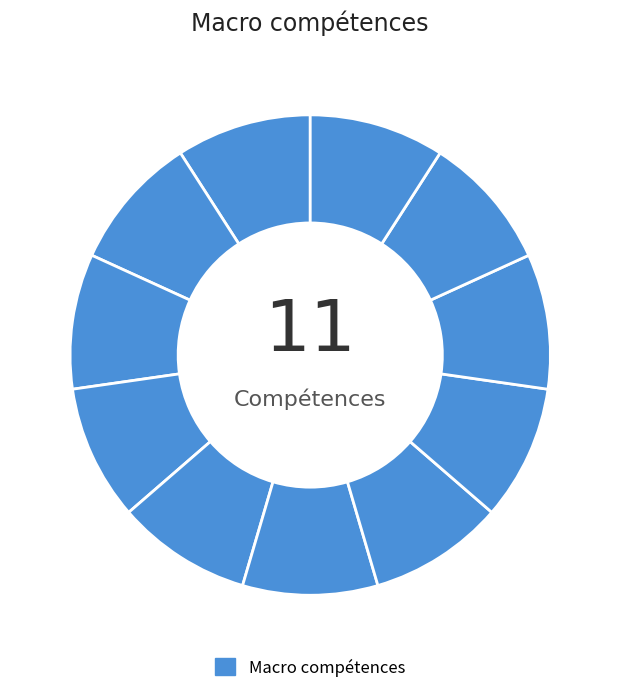

Which category has the smallest portion of the pie?

Analyser et gérer les risques